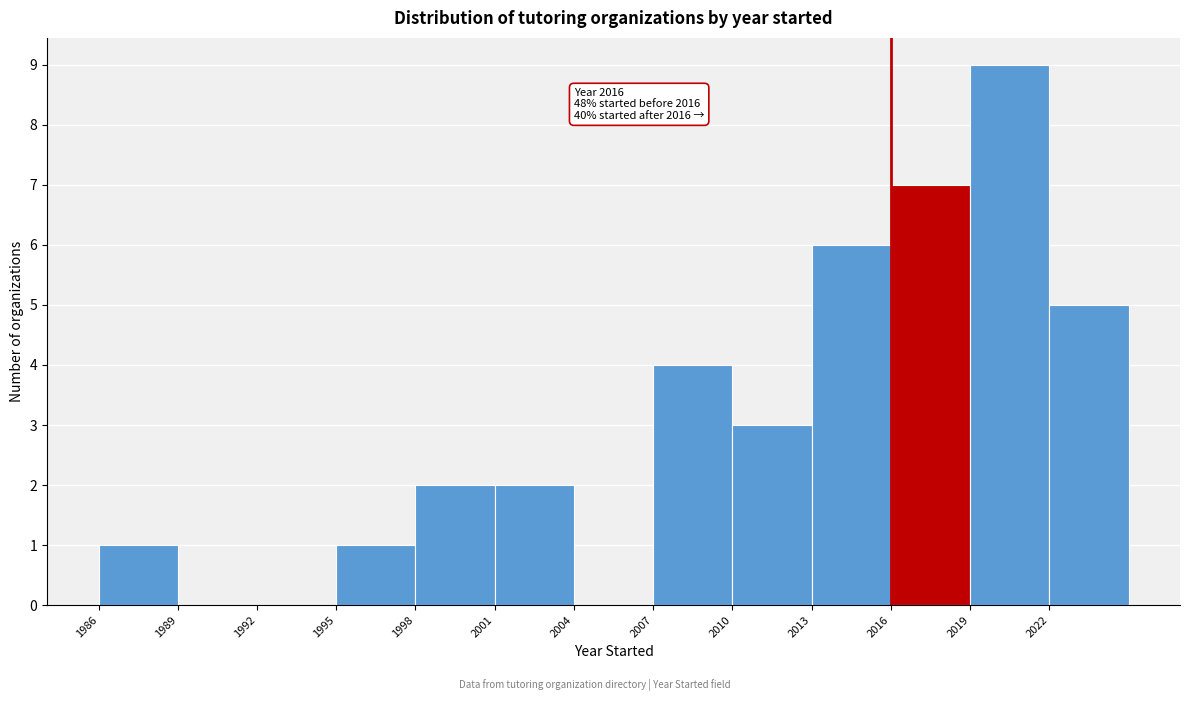

Which range on the x-axis has the tallest bar?

2019 to 2022